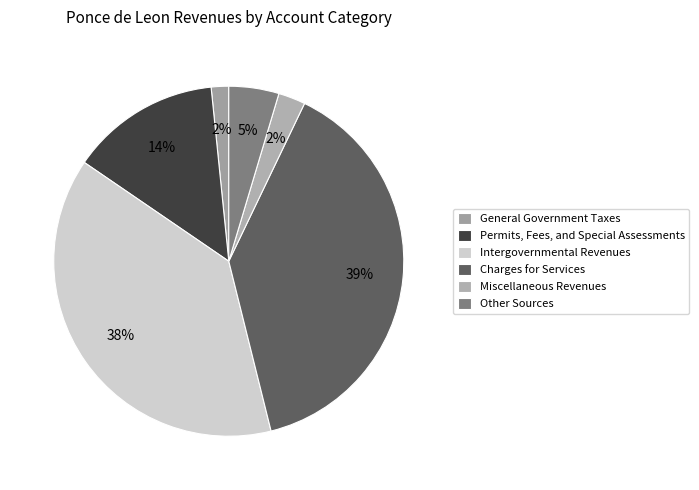

How many slices are in this pie chart?

6